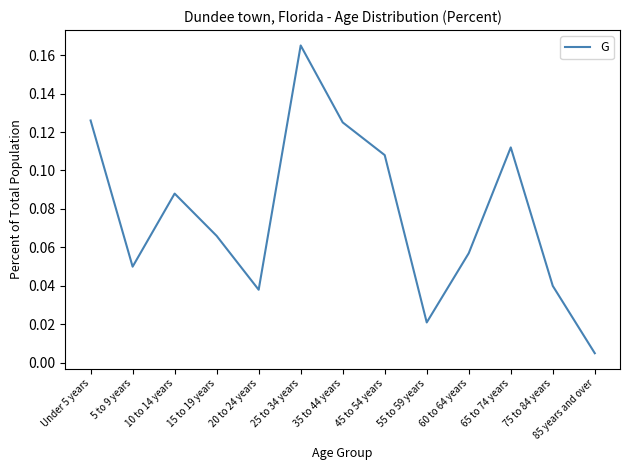

Where is the data nearest to the value 0?

85 years and over